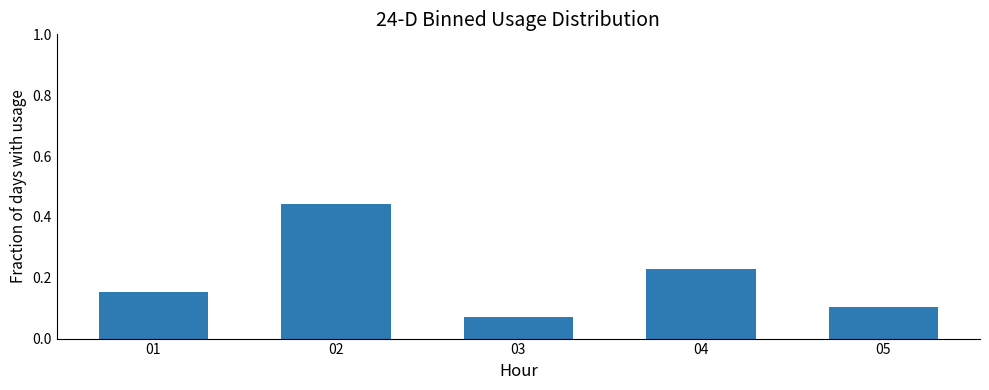

How many series are shown in this chart?

1